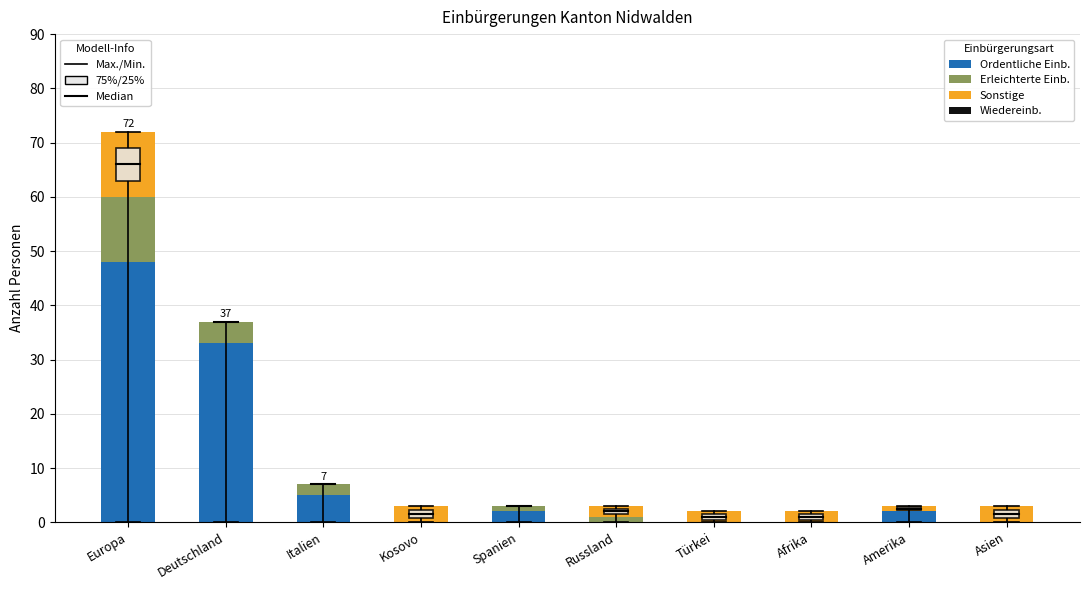

At which category is the sum across all series the highest?

Europa